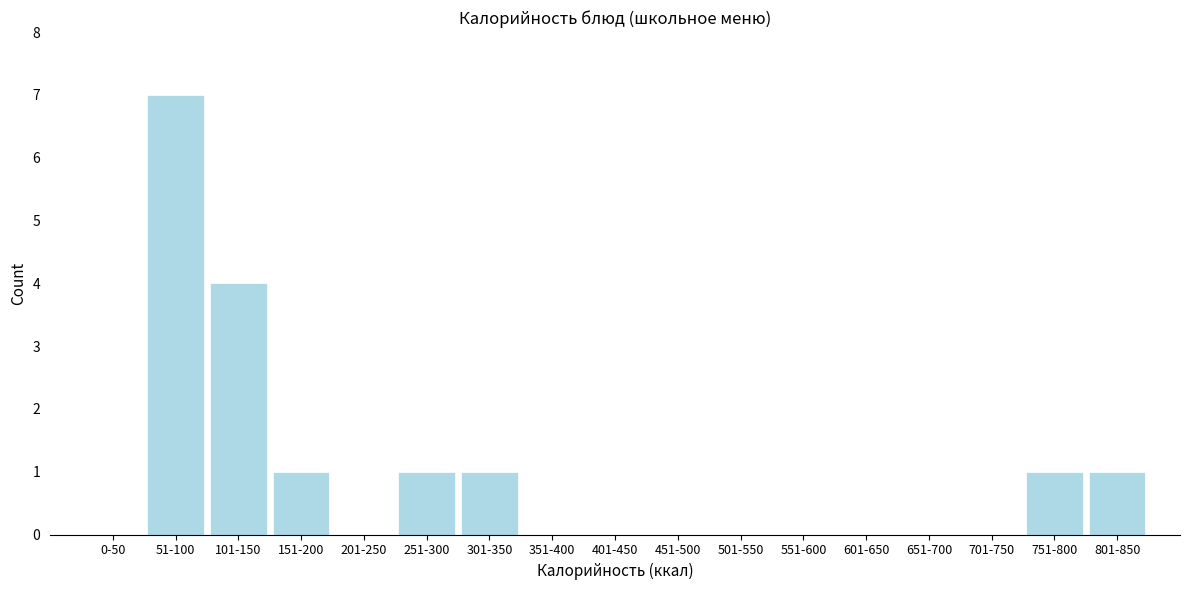

Reading right to left, list all the values displayed in this chart.

801-850=1	751-800=1	701-750=0	651-700=0	601-650=0	551-600=0	501-550=0	451-500=0	401-450=0	351-400=0	301-350=1	251-300=1	201-250=0	151-200=1	101-150=4	51-100=7	0-50=0